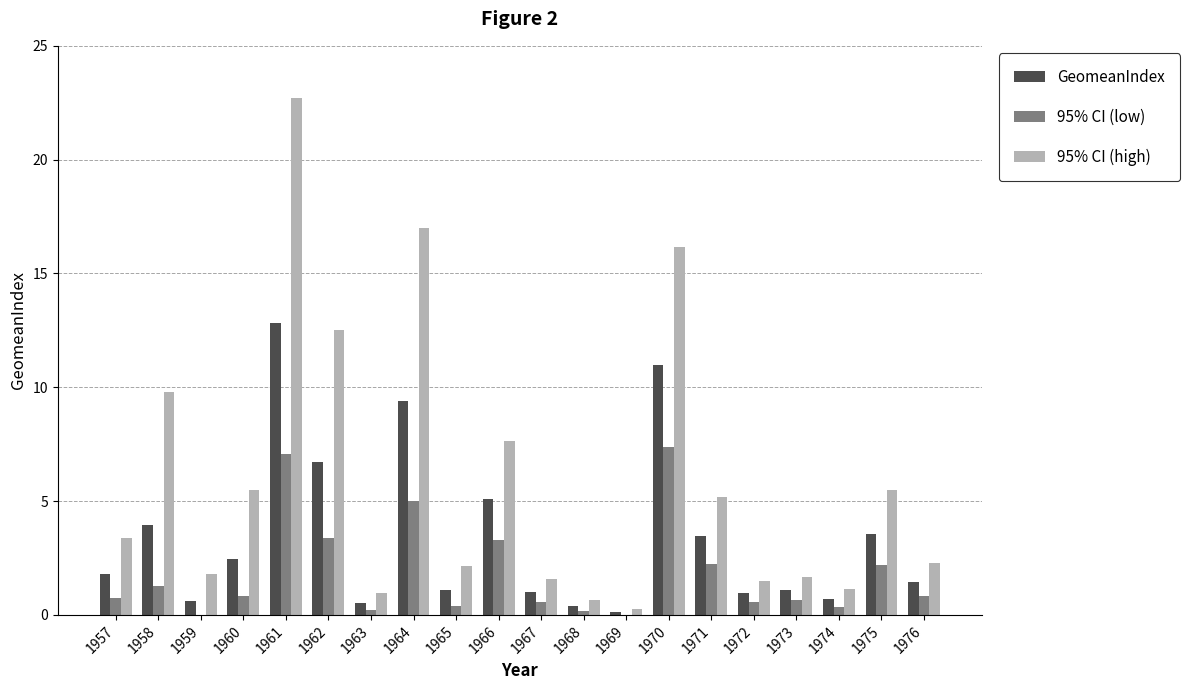

Are the bars grouped side by side (vs. stacked)?

Yes